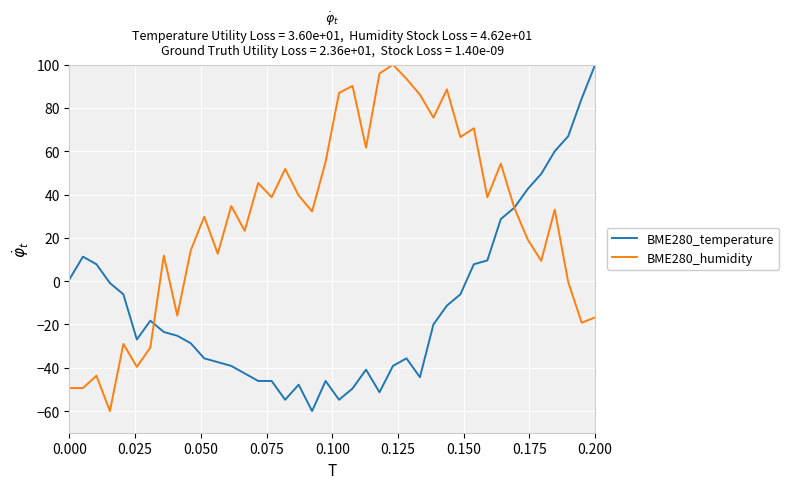

Which series has the largest total across all categories?

BME280_humidity